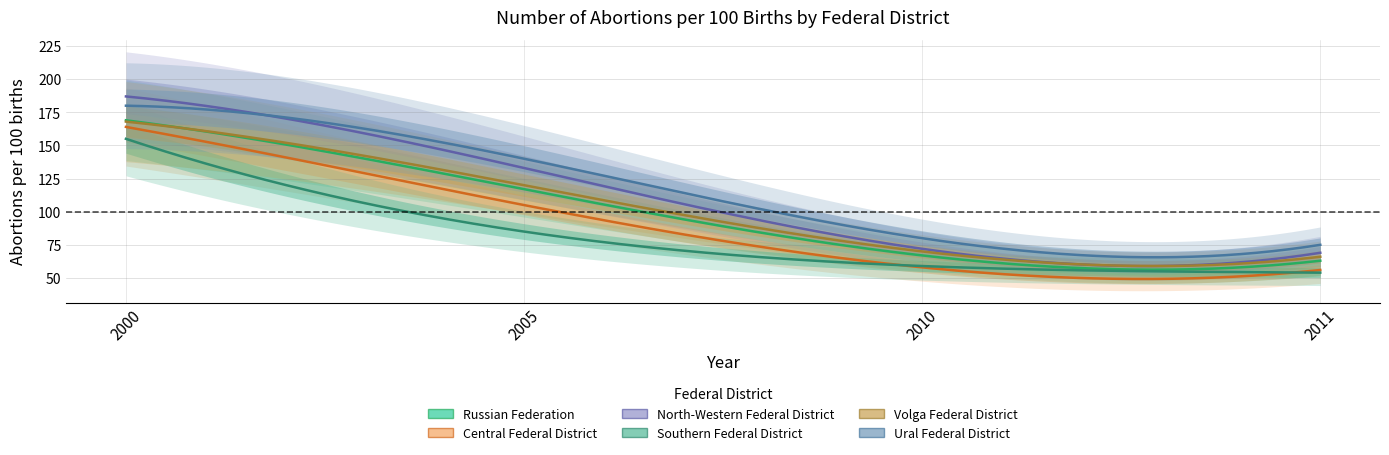

Is this an area chart (filled region under the line)?

No